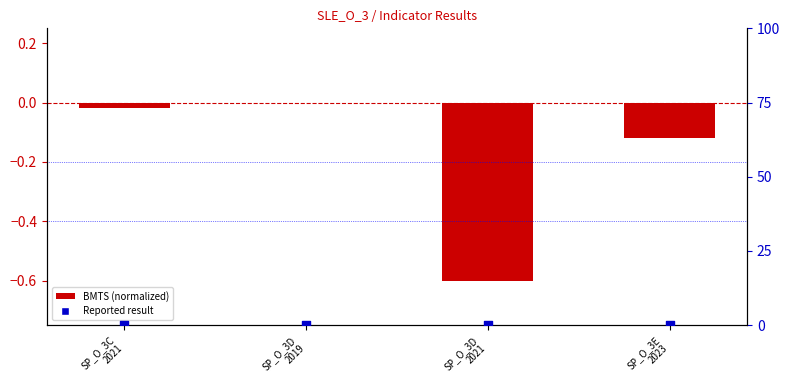

Which series reaches the minimum Y coordinate?

BMTS (normalized)